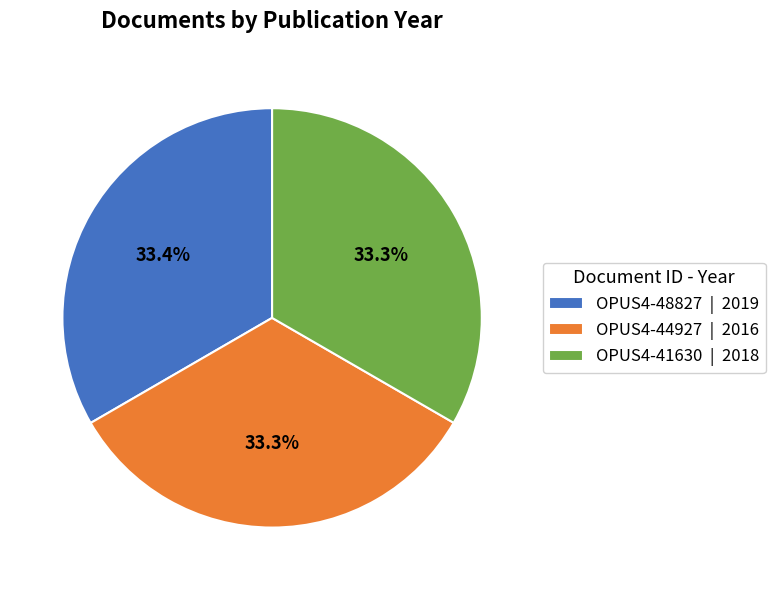

Is it true that OPUS4-48827 is 33% of the pie?

True